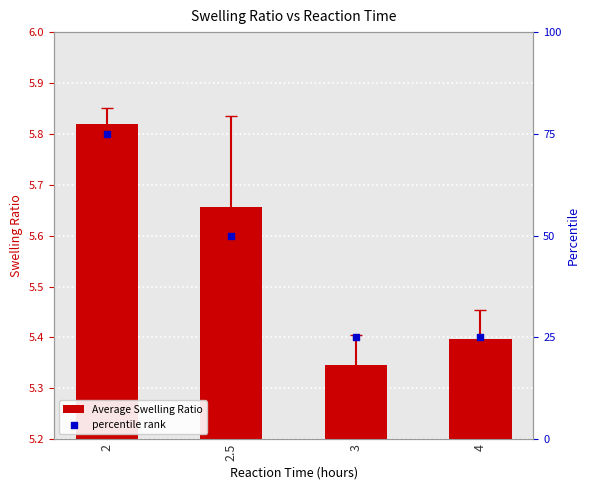

Which series has the largest Y range (max minus min)?

percentile rank